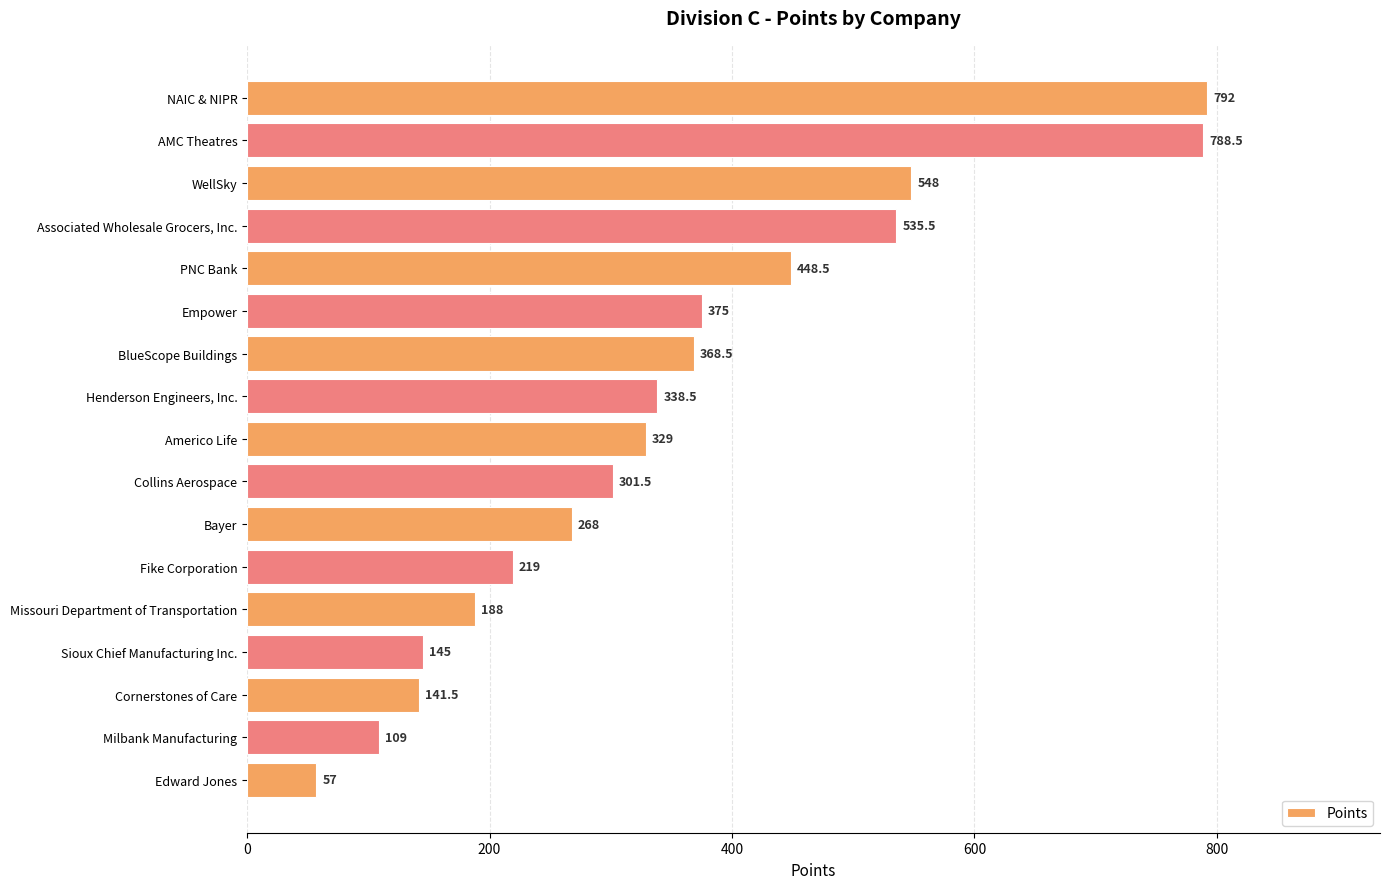

What is the smallest value displayed?

57.0